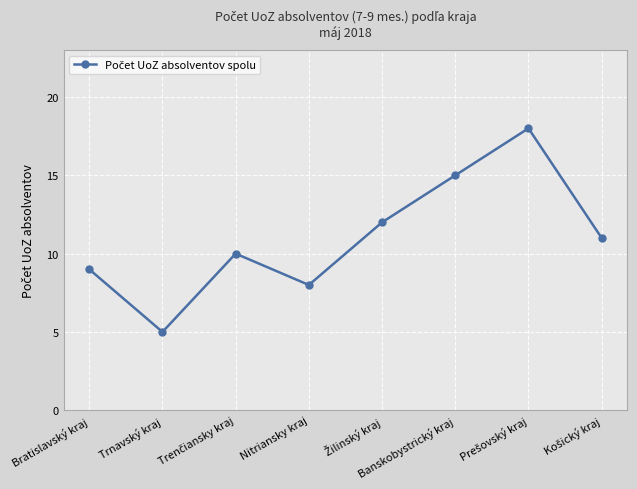

How many categories are shown in the chart?

8